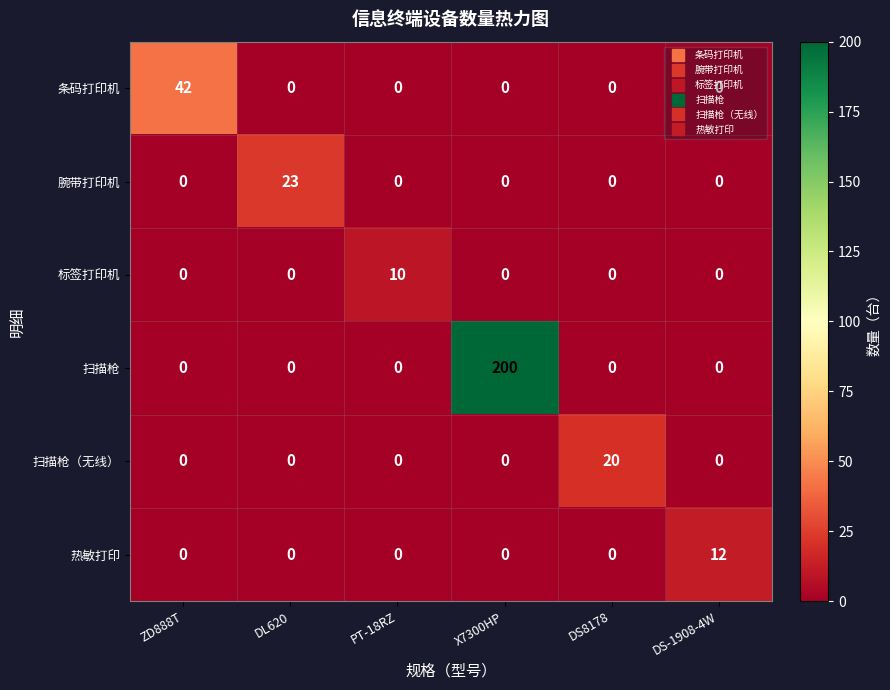

What is the maximum value shown in the chart?

200